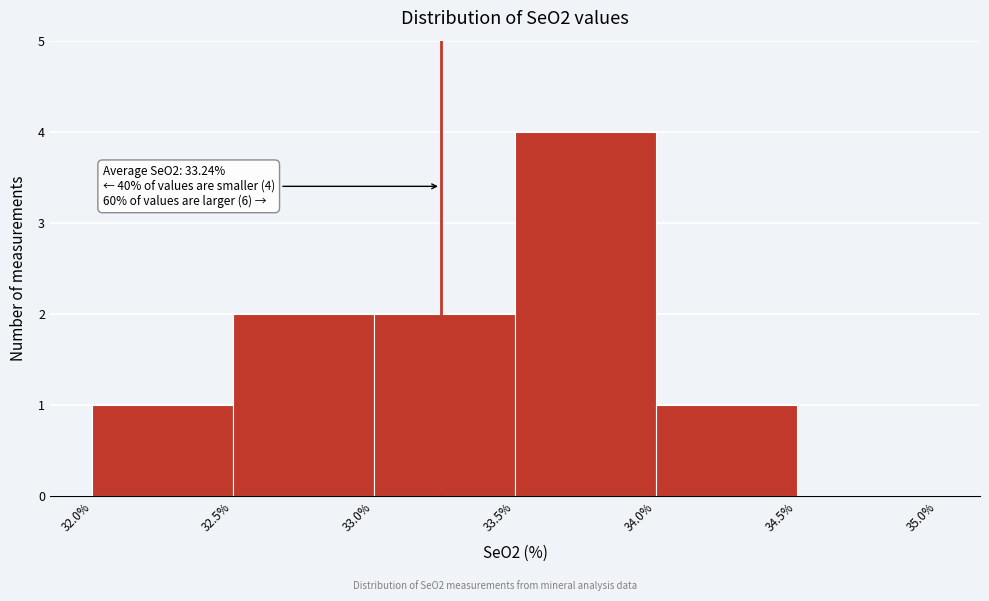

Over which range of the x-axis is the bar tallest?

33.5% to 34.0%